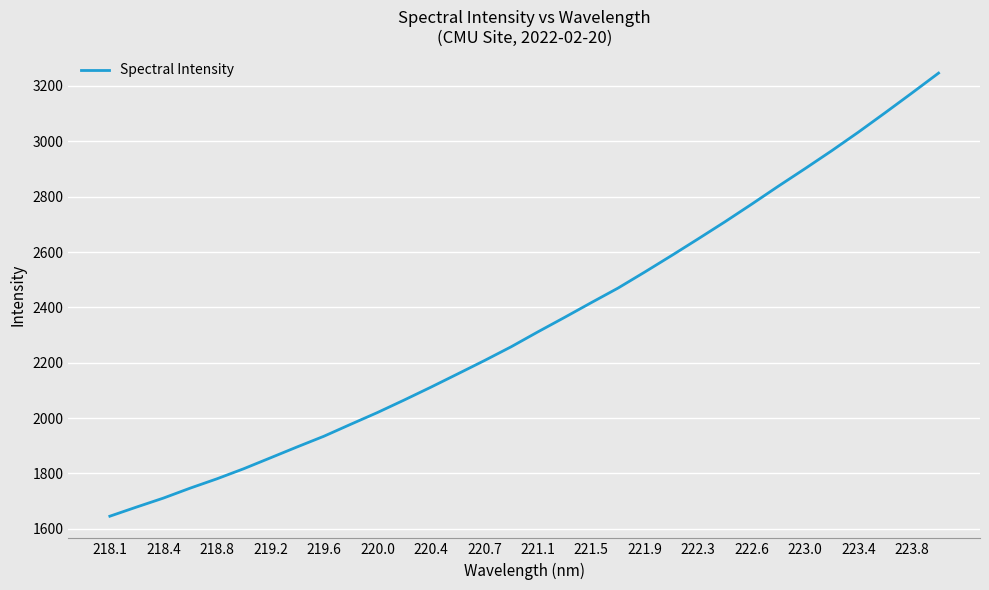

What is the minimum value shown in the chart?

1645.5